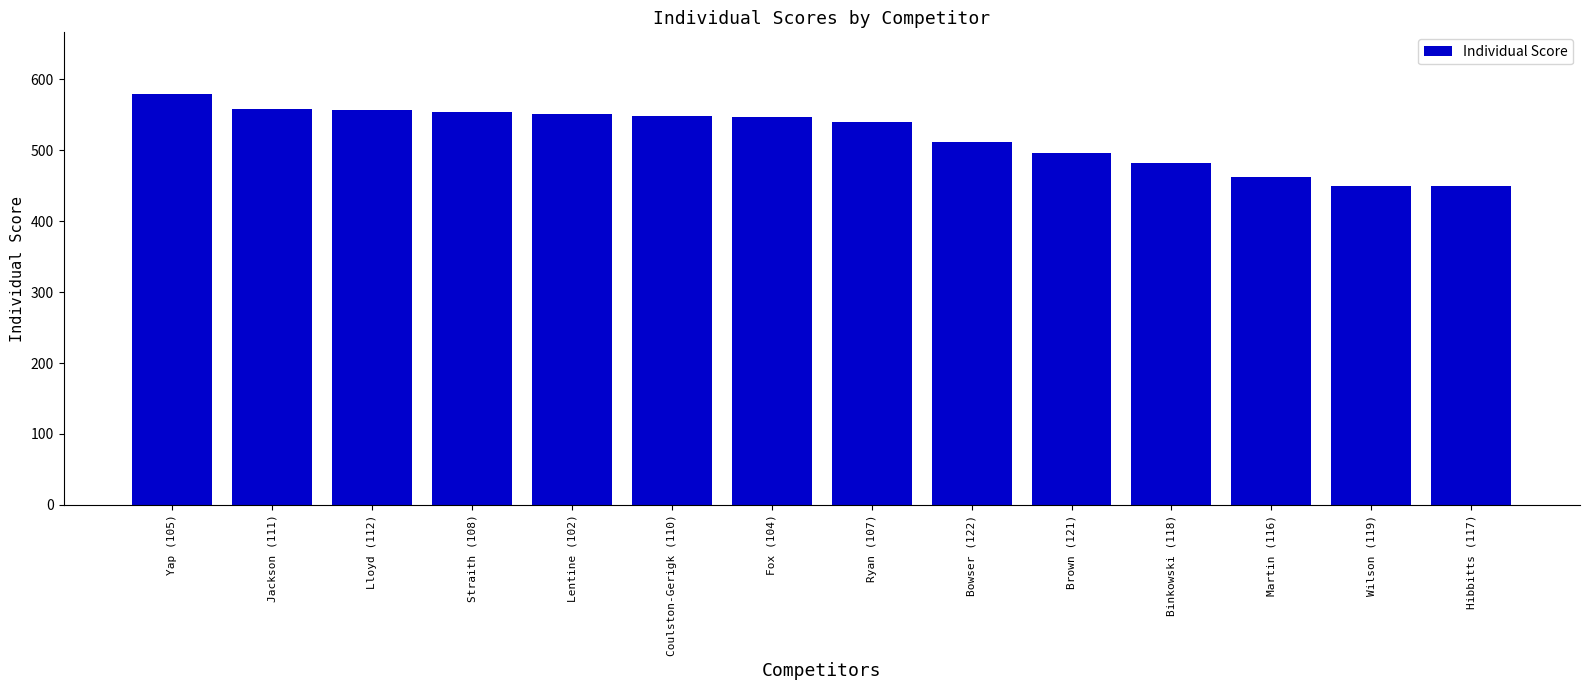

Count the number of categories in the chart.

14